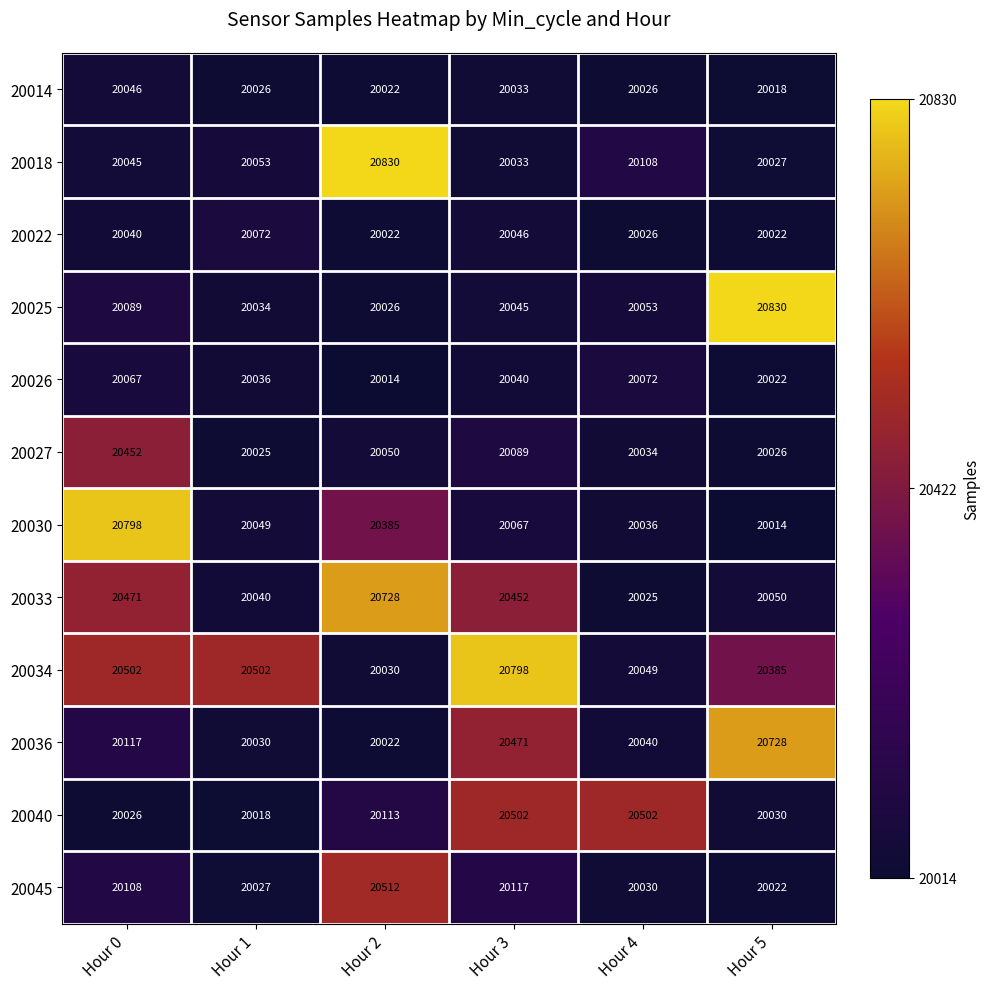

What is the spread (max minus min) of values at Hour 3?

765